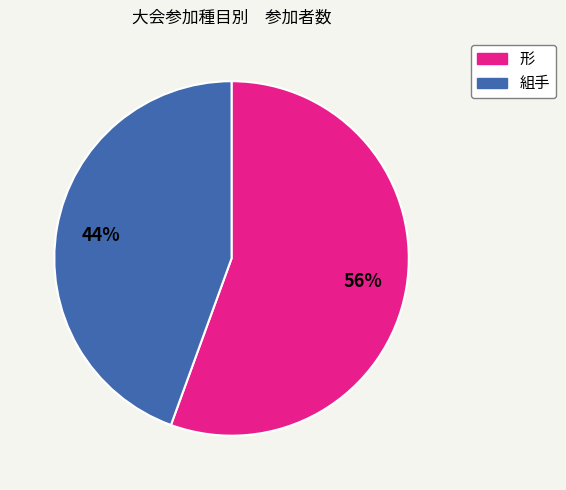

Between 形 and 組手, which is larger?

形